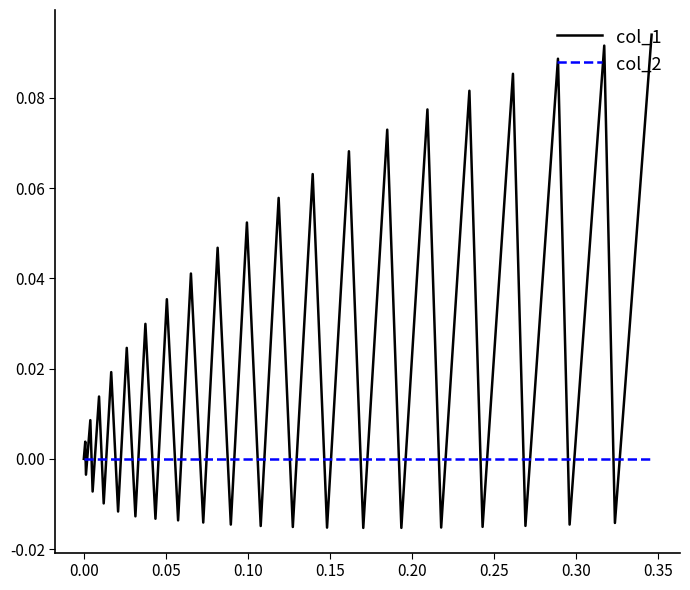

List the series in order of their overall mean, highest first.

col_1, col_2